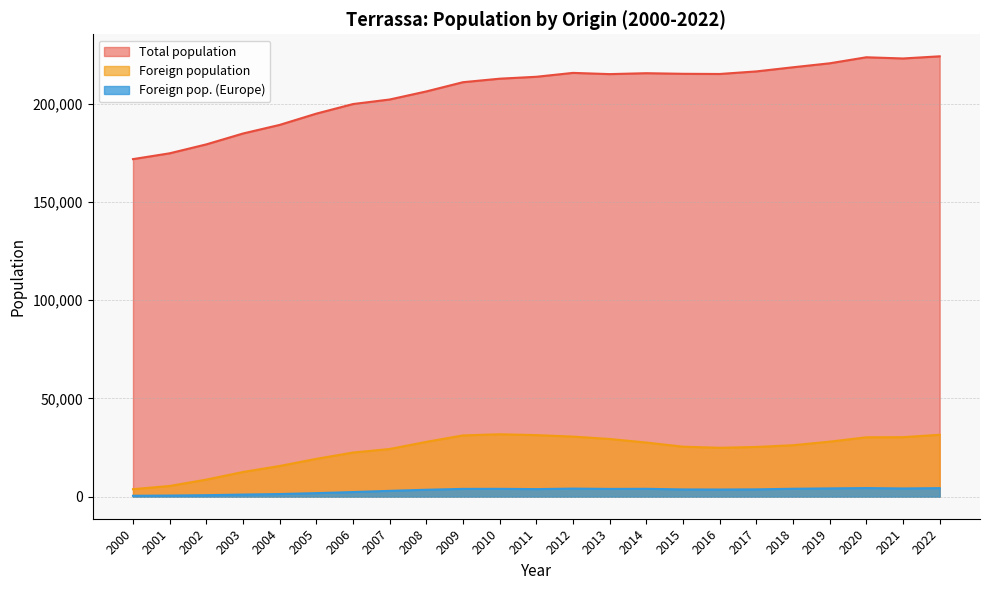

True or false: Foreign population and Total population cross at least once.

False